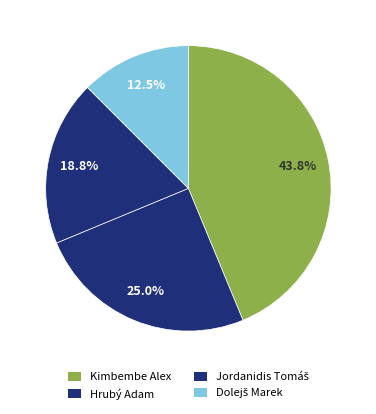

How many slices are in this pie chart?

4